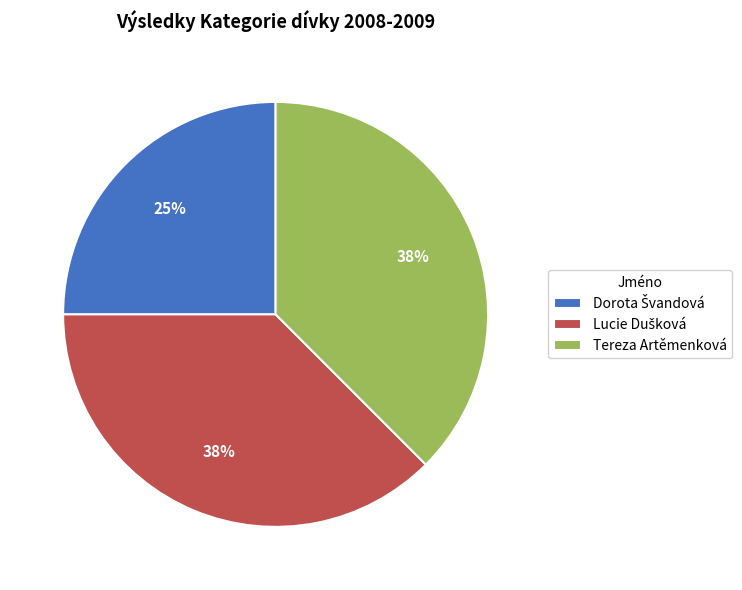

To the nearest percent, what is the average slice percentage?

33%